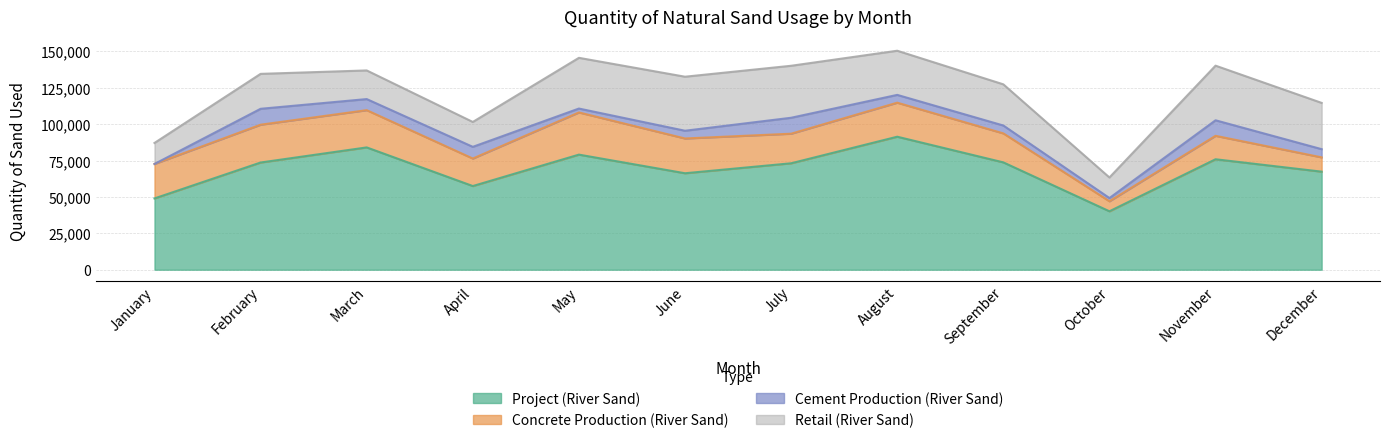

True or false: Cement Production (River Sand) and Project (River Sand) cross at least once.

False